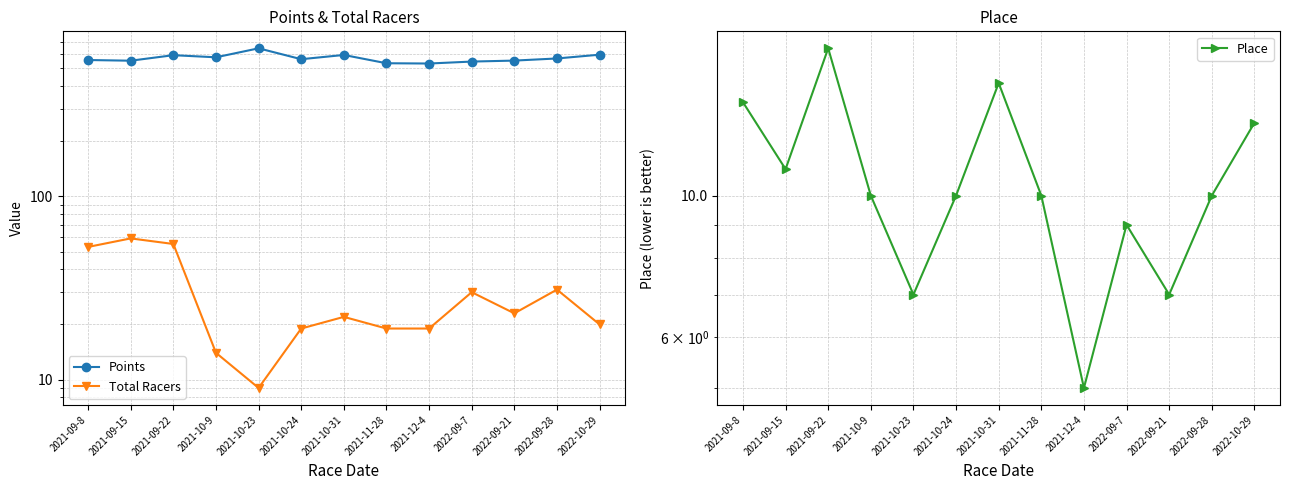

Reading left to right, transcribe all the data shown in this chart.

Points: 2021-09-8=555.7	2021-09-15=551.0	2021-09-22=590.6	2021-10-9=575.1	2021-10-23=643.8	2021-10-24=561.5	2021-10-31=592.2	2021-11-28=533.6	2021-12-4=531.8	2022-09-7=545.0	2022-09-21=551.8	2022-09-28=566.7	2022-10-29=594.2
Total Racers: 2021-09-8=53.0	2021-09-15=59.0	2021-09-22=55.0	2021-10-9=14.0	2021-10-23=9.0	2021-10-24=19.0	2021-10-31=22.0	2021-11-28=19.0	2021-12-4=19.0	2022-09-7=30.0	2022-09-21=23.0	2022-09-28=31.0	2022-10-29=20.0
Place: 2021-09-8=14.0	2021-09-15=11.0	2021-09-22=17.0	2021-10-9=10.0	2021-10-23=7.0	2021-10-24=10.0	2021-10-31=15.0	2021-11-28=10.0	2021-12-4=5.0	2022-09-7=9.0	2022-09-21=7.0	2022-09-28=10.0	2022-10-29=13.0